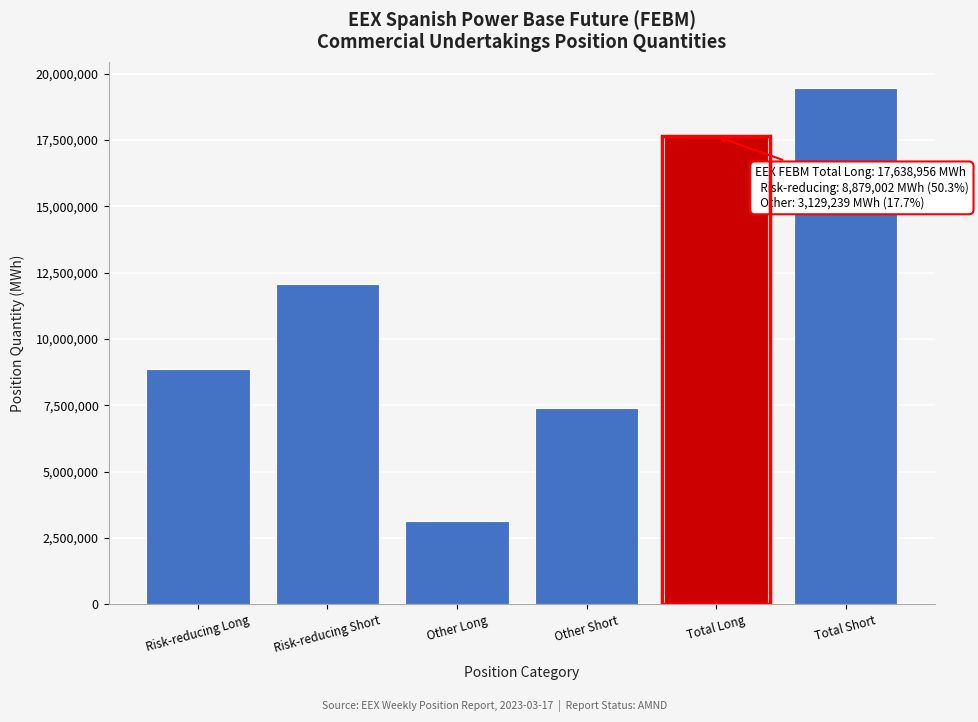

Reading right to left, list all the values displayed in this chart.

Total Short=19472920	Total Long=17638956	Other Short=7398909	Other Long=3129239	Risk-reducing Short=12074011	Risk-reducing Long=8879002